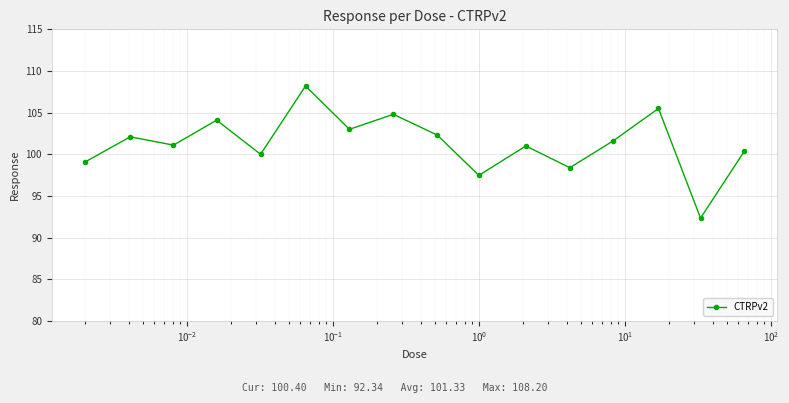

Is this an area chart (filled region under the line)?

No